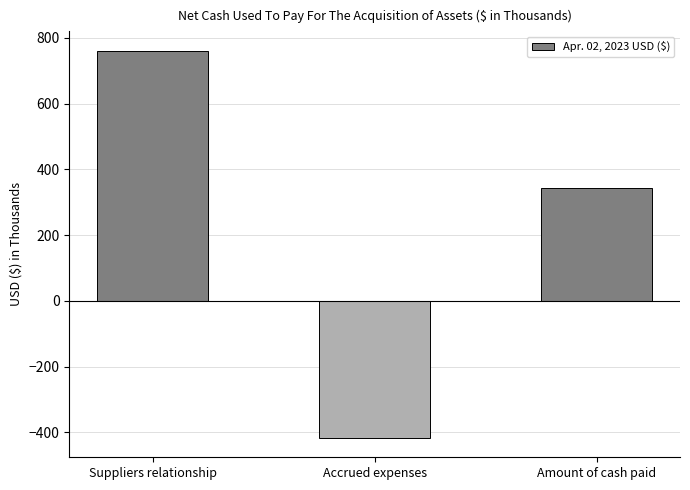

What is the average value?

229